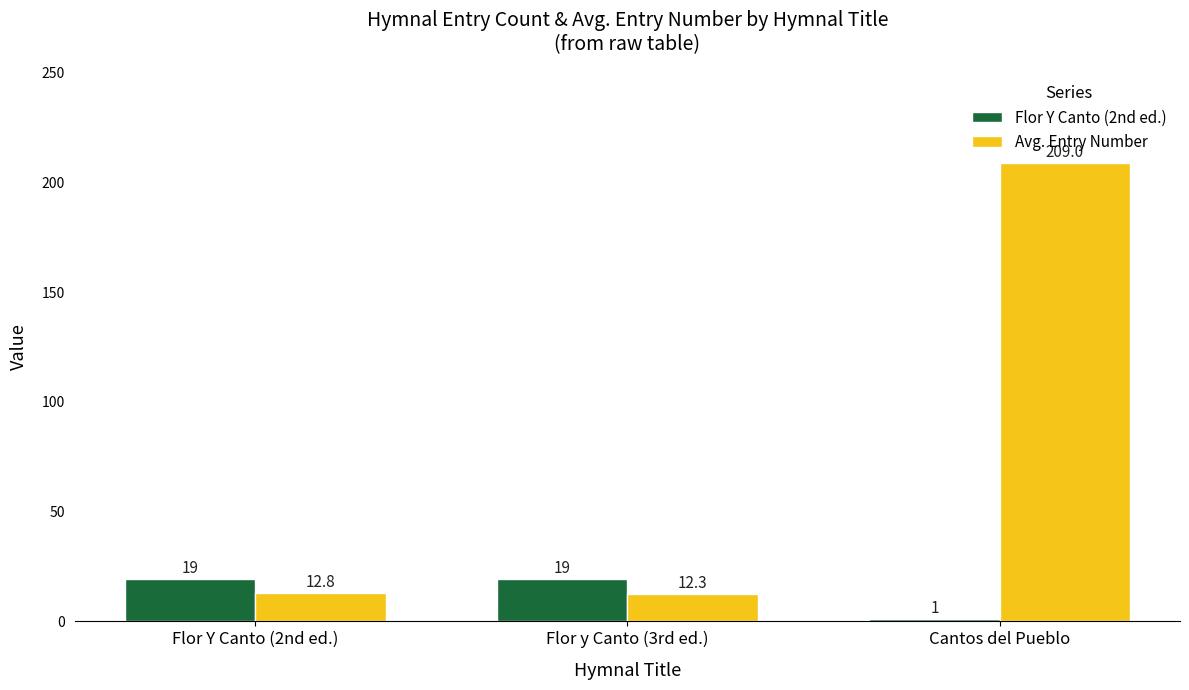

What are all the series names shown in the legend?

Flor Y Canto (2nd ed.), Avg. Entry Number